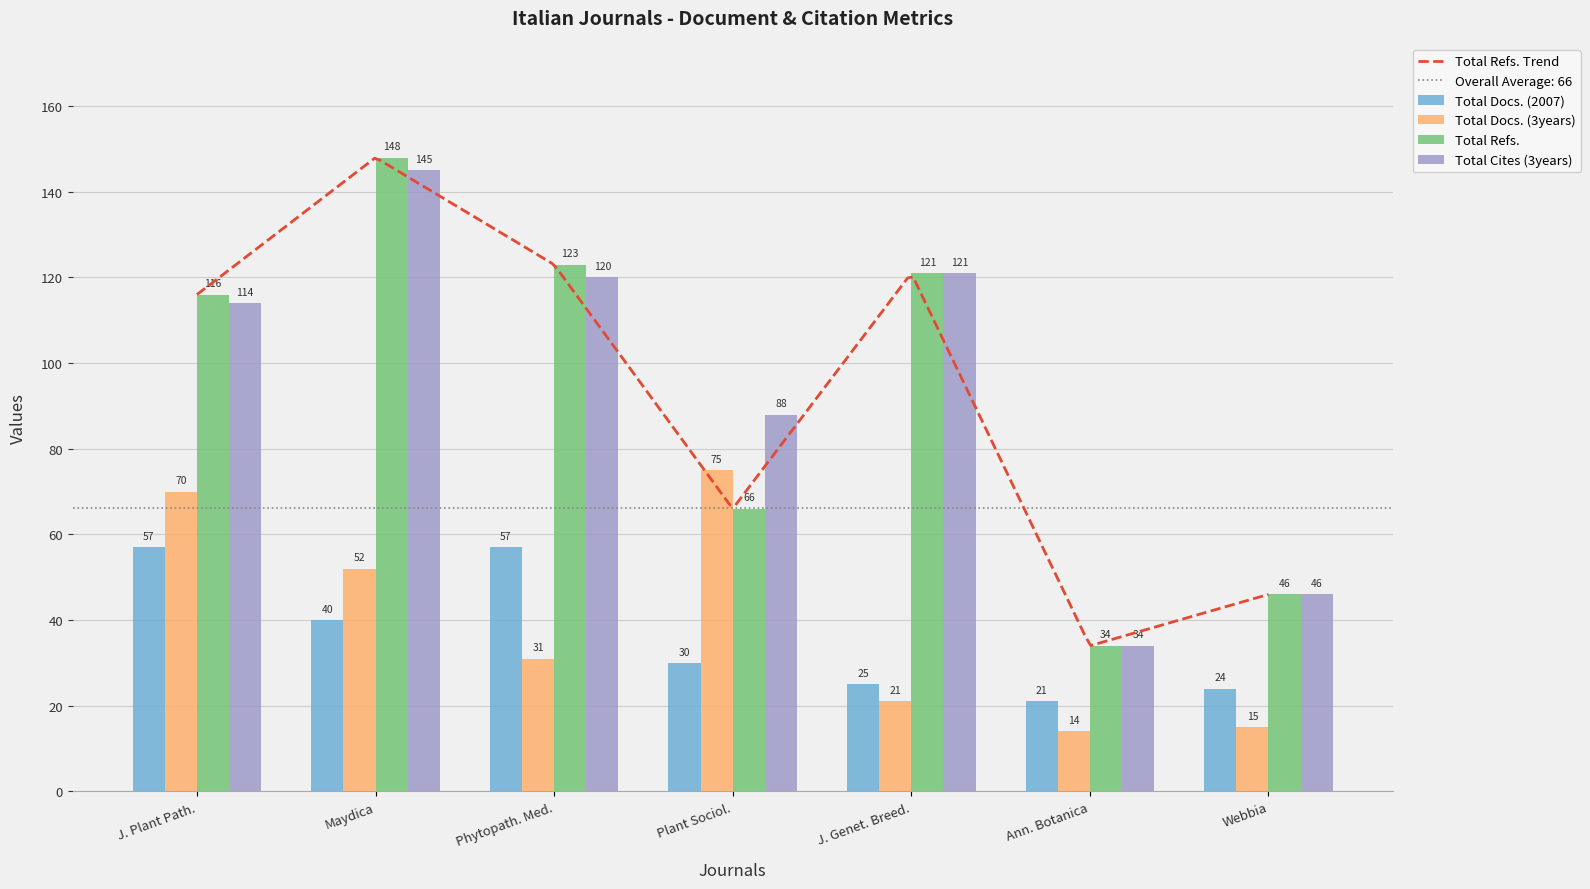

True or false: Total Refs. has a value of 116 at J. Plant Path..

True